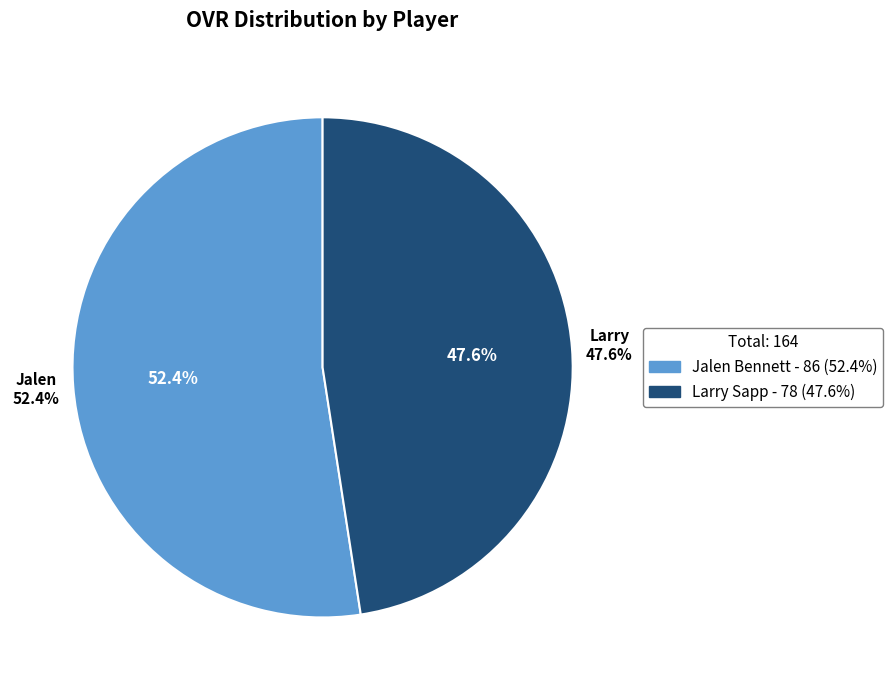

Which slice is the largest?

Jalen Bennett